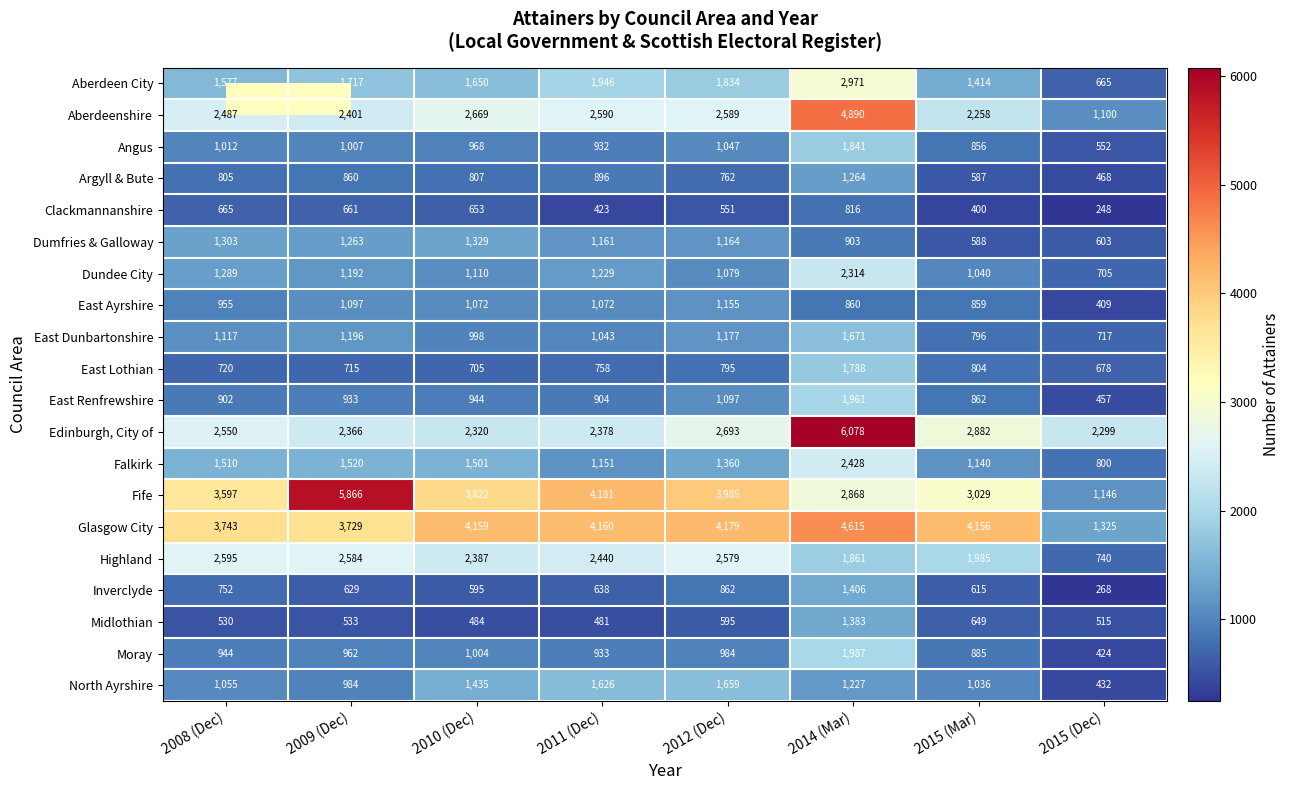

At which label does Angus reach its minimum?

2015 (Dec)